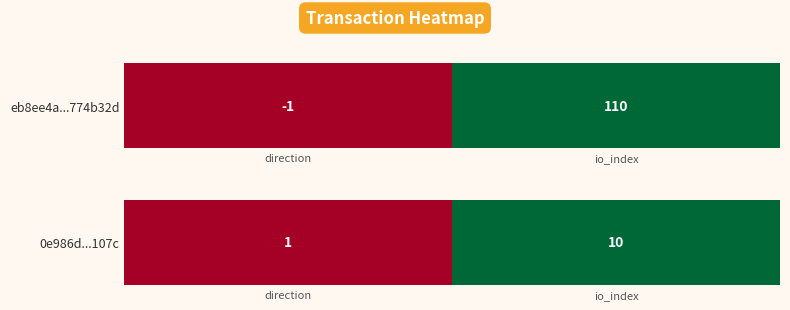

How many values are below 1?

1